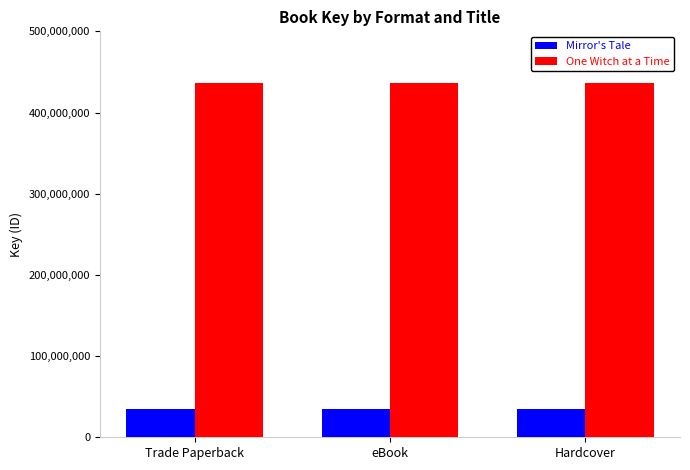

Rank the series by their average value, from lowest to highest.

Mirror's Tale, One Witch at a Time